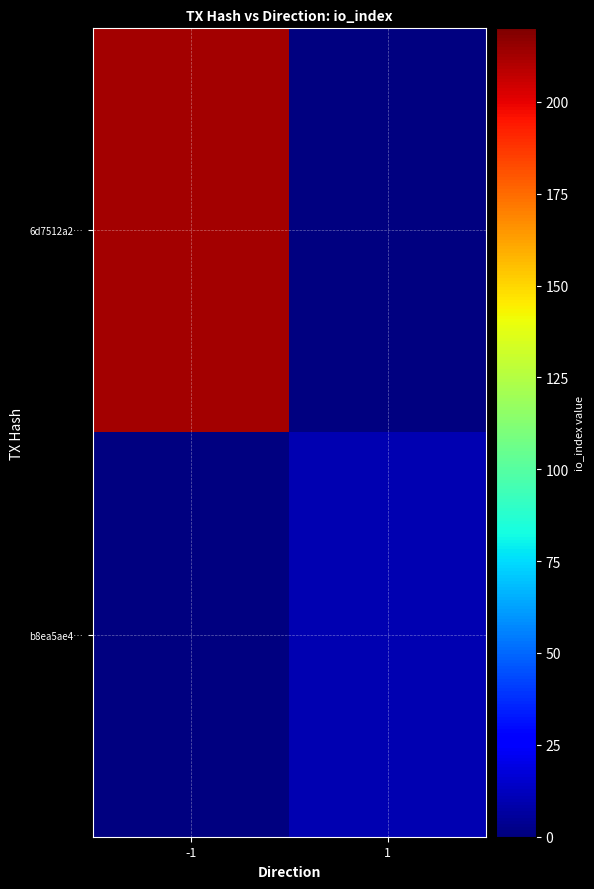

Rank the categories by b8ea5ae4… value from highest to lowest.

-1, 1